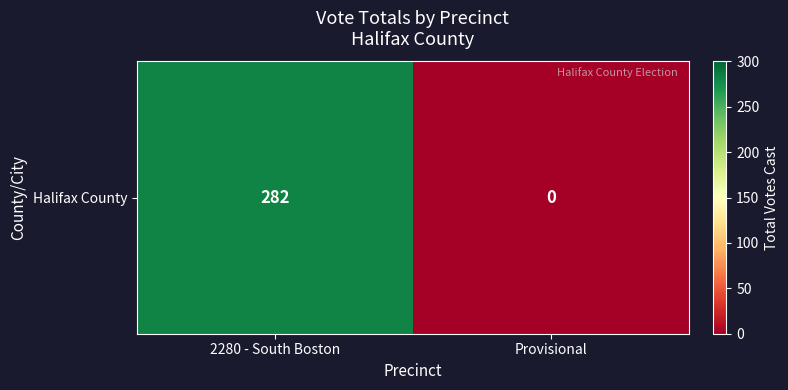

What is the maximum value shown in the chart?

282